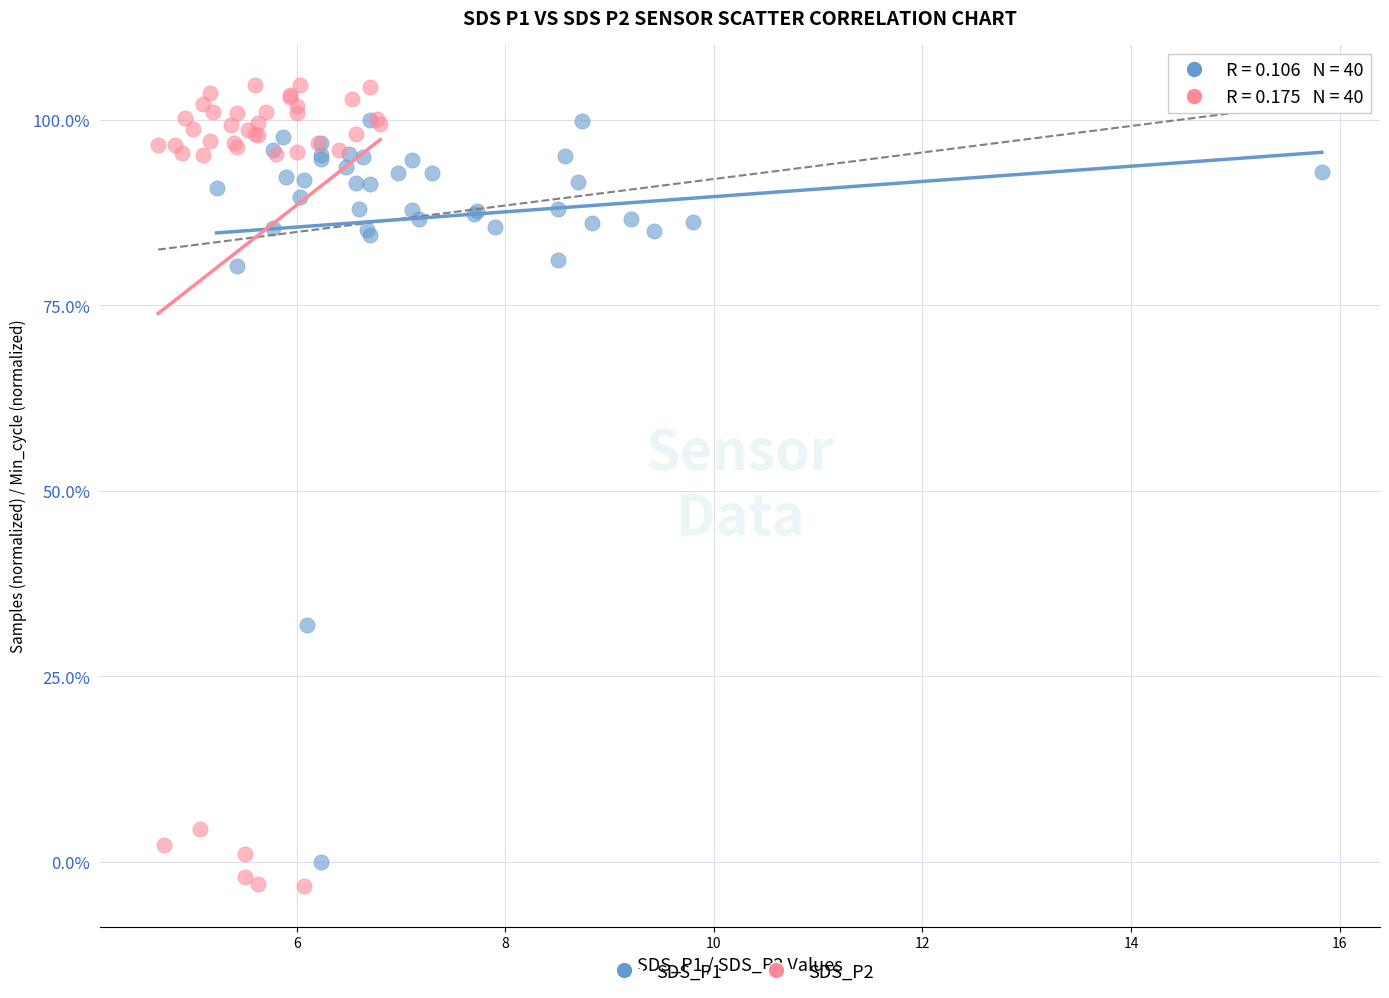

Which series has the widest spread of Y values?

SDS_P2